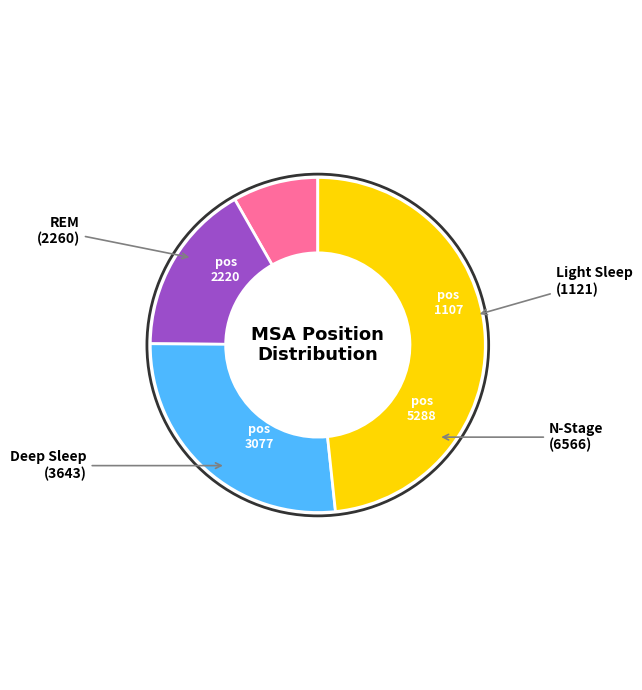

Is there a majority slice in this chart?

No